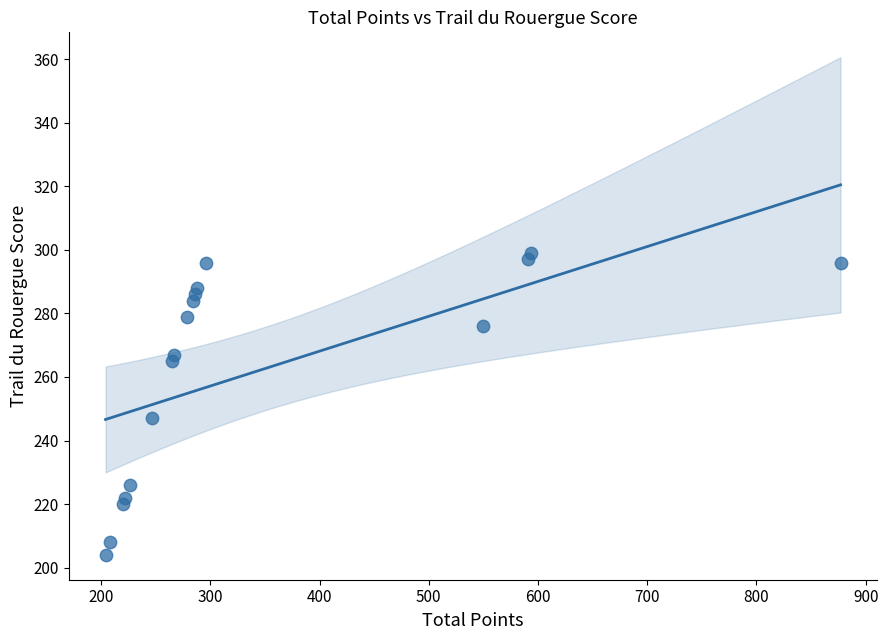

What Y value in the scatter plot is closest to 251?

247